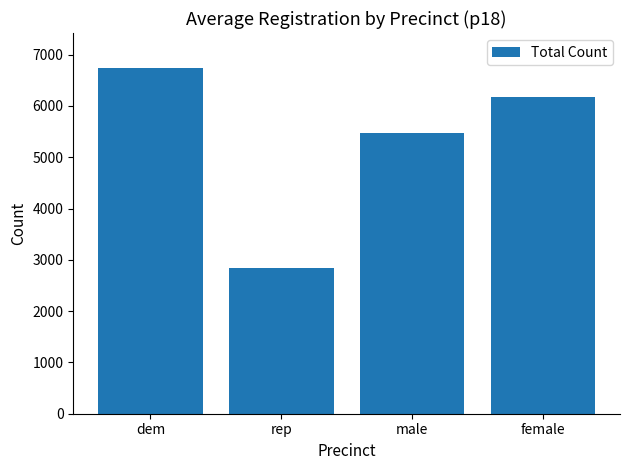

Reading right to left, list all the values displayed in this chart.

6177	5479	2847	6748